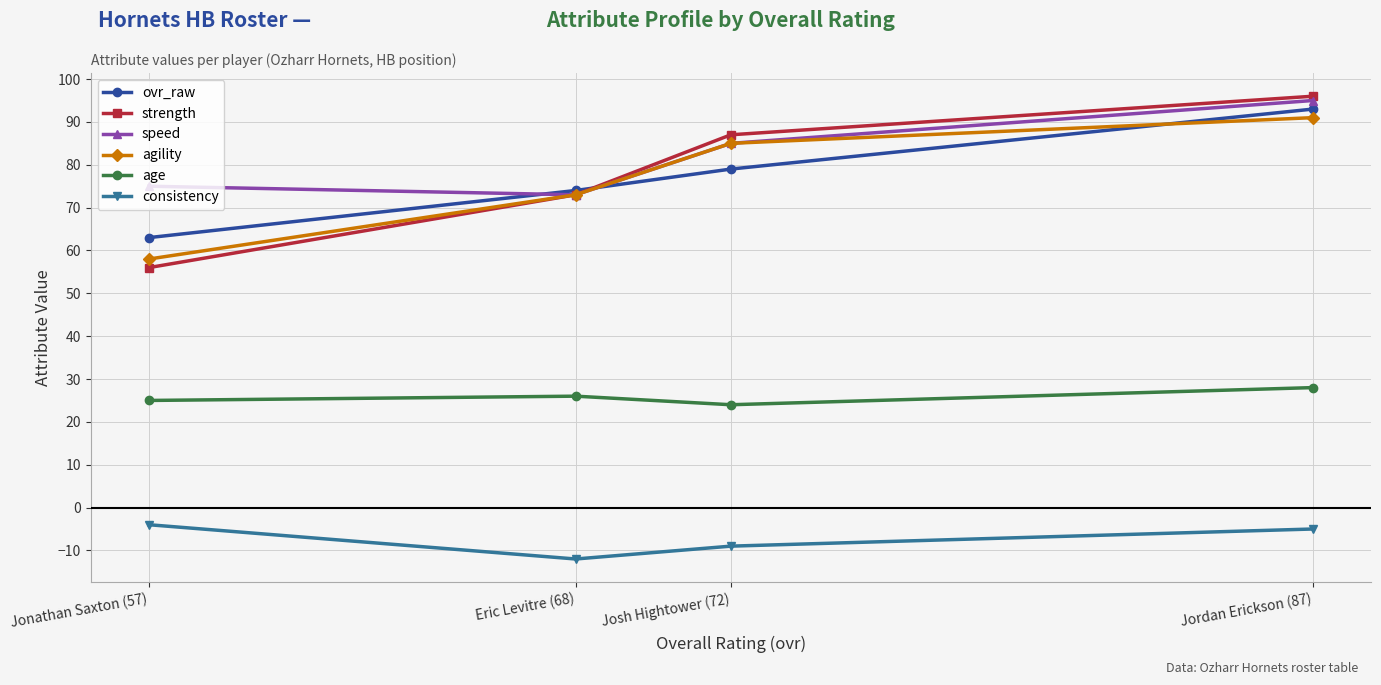

Is it true that age equals 42 at Josh Hightower (72)?

False